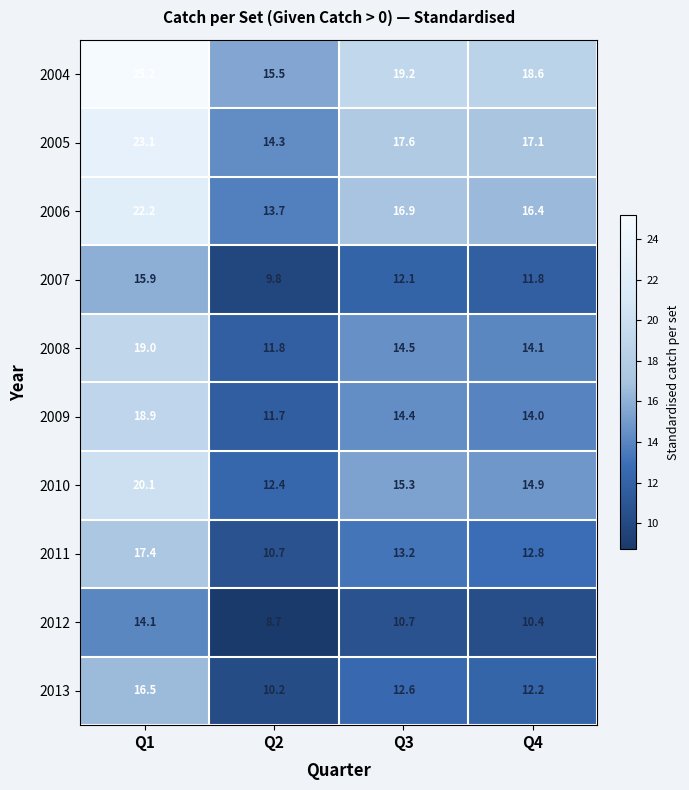

What is the difference between the maximum and minimum values in the 2005 series?

8.8